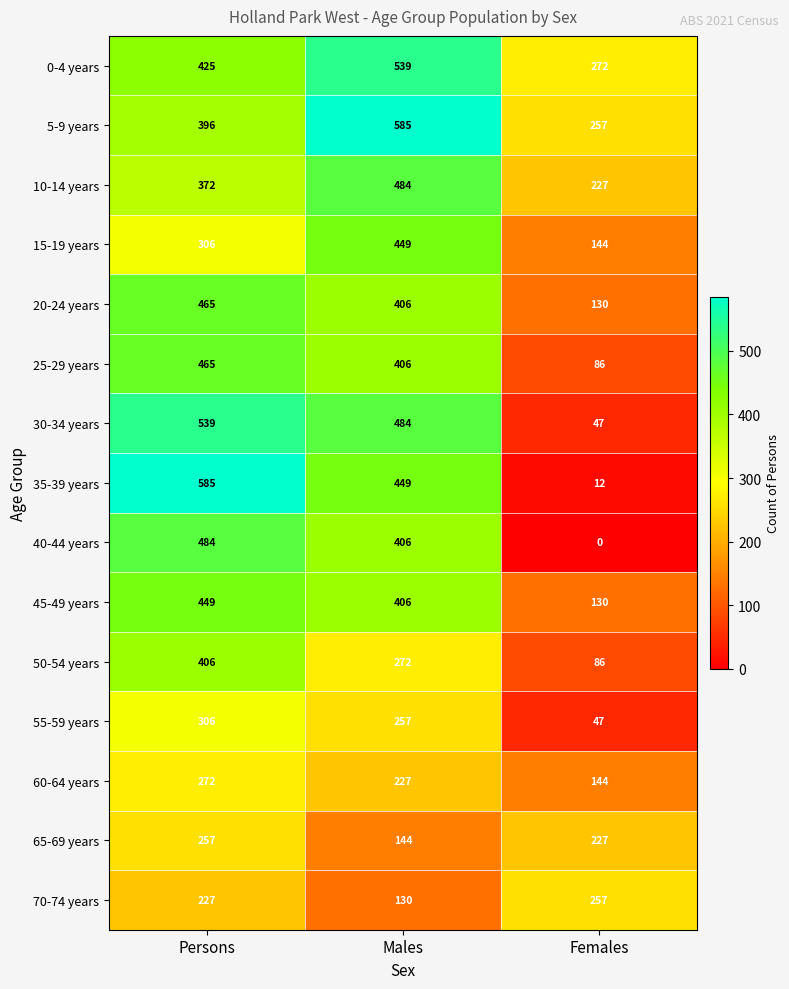

At which label is 35-39 years closest to 298?

Males